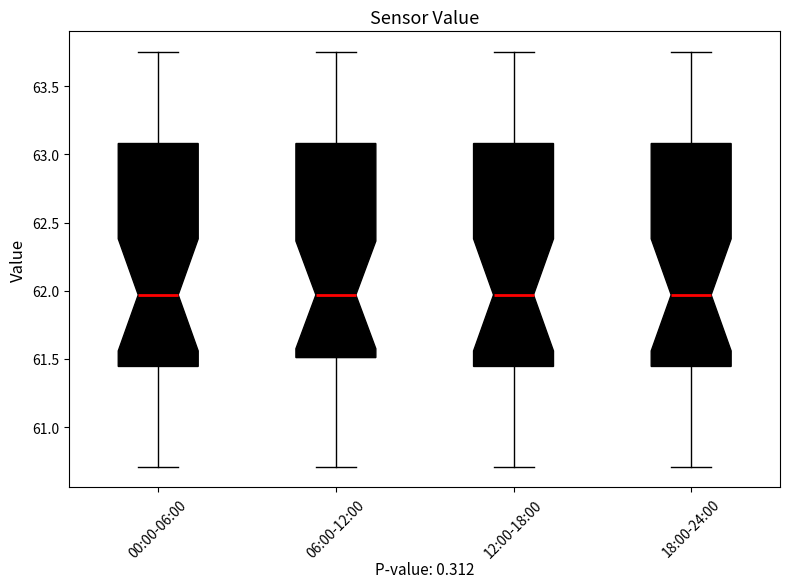

Reading left to right, read every box against the y-axis: the position of its median line, the range the box covers, and the ends of its whiskers. The values are not printed on the chart, so give them approximately, as read against the axis.

00:00-06:00: median 61.95, box 61.45 to 63.10, whiskers 60.70 to 63.75
06:00-12:00: median 61.95, box 61.50 to 63.10, whiskers 60.70 to 63.75
12:00-18:00: median 61.95, box 61.45 to 63.10, whiskers 60.70 to 63.75
18:00-24:00: median 61.95, box 61.45 to 63.10, whiskers 60.70 to 63.75